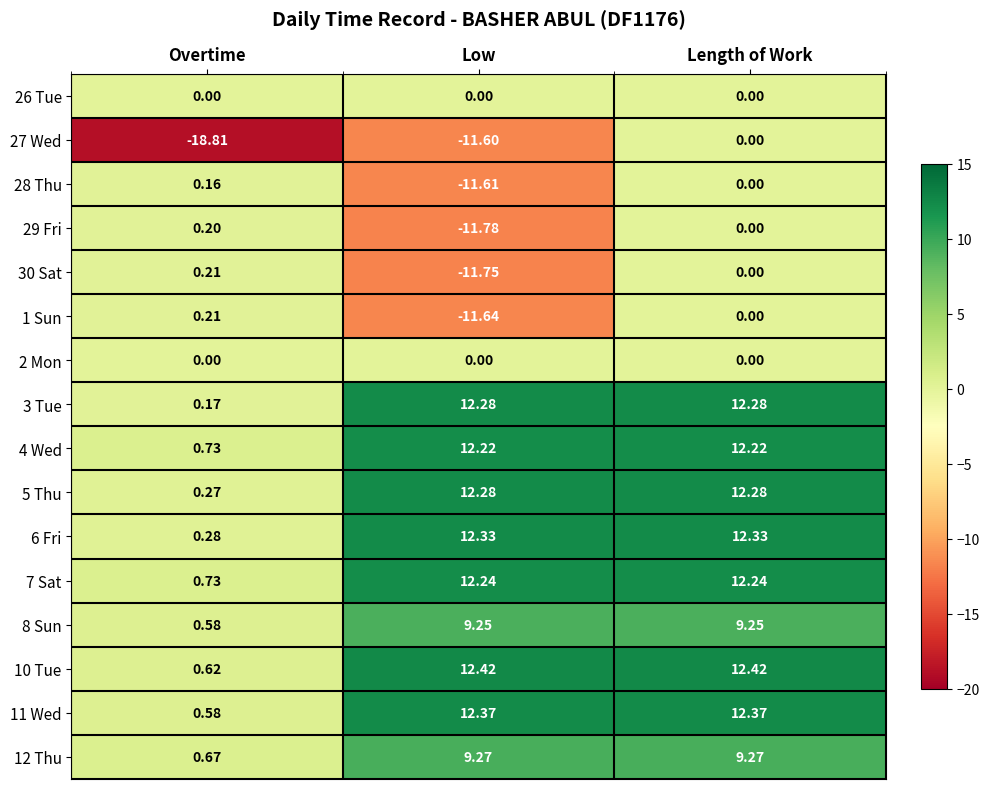

At which label does 10 Tue reach its minimum?

Overtime